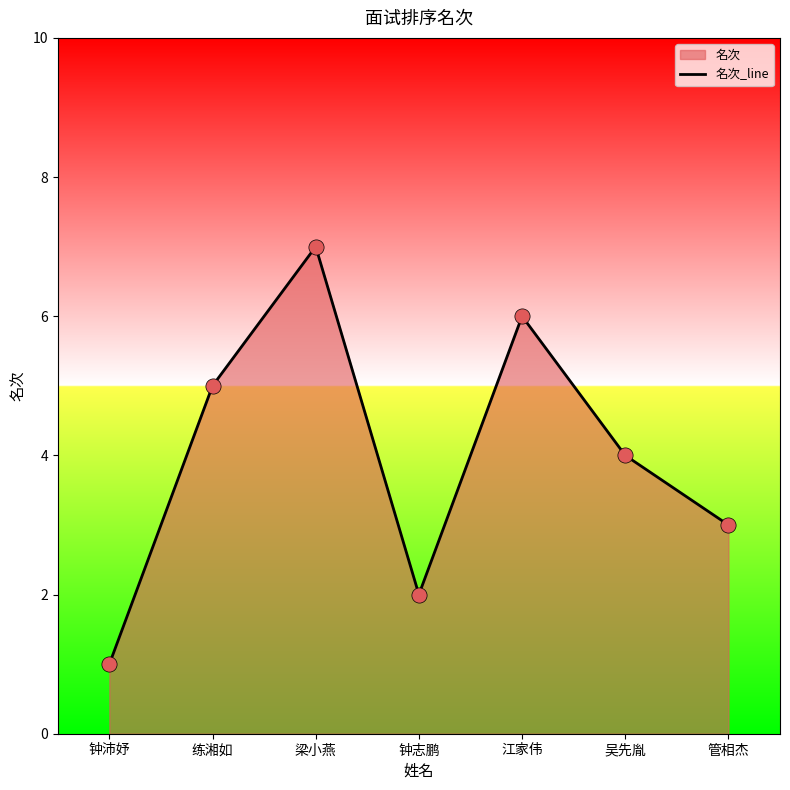

What is the change in value from 练湘如 to 江家伟?

+1